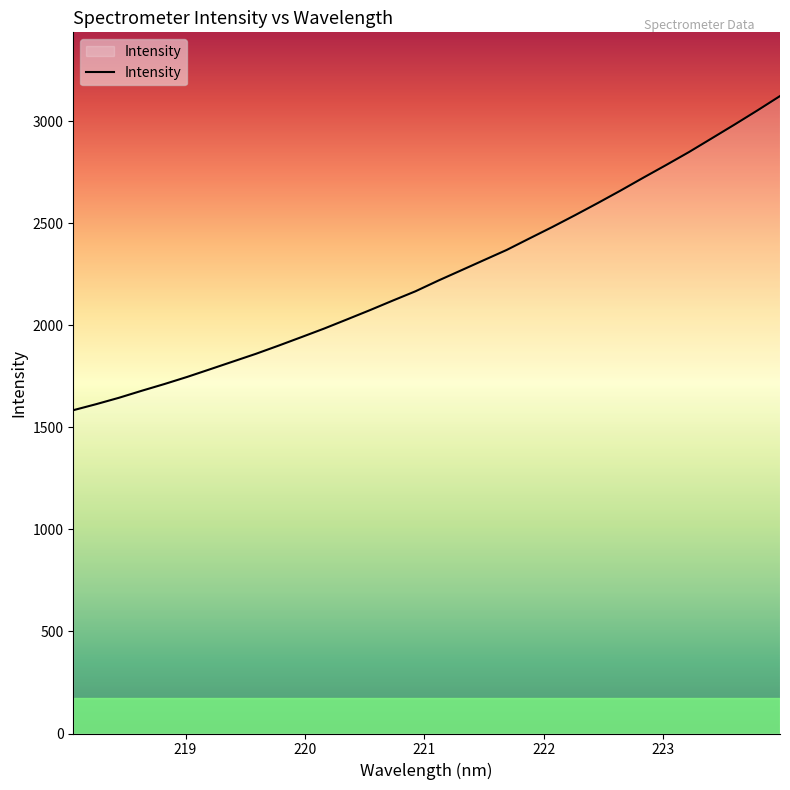

What is the minimum value shown in the chart?

1583.8